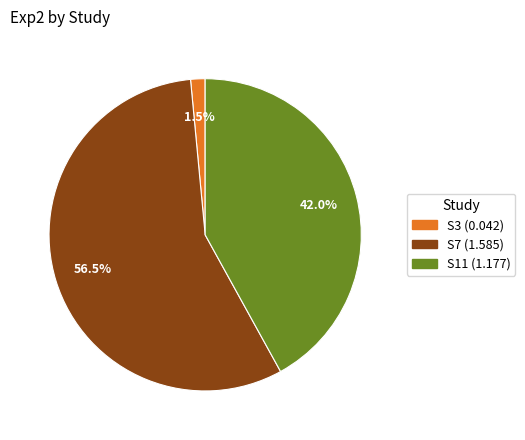

How much of the chart is everything except S3?

98.5%